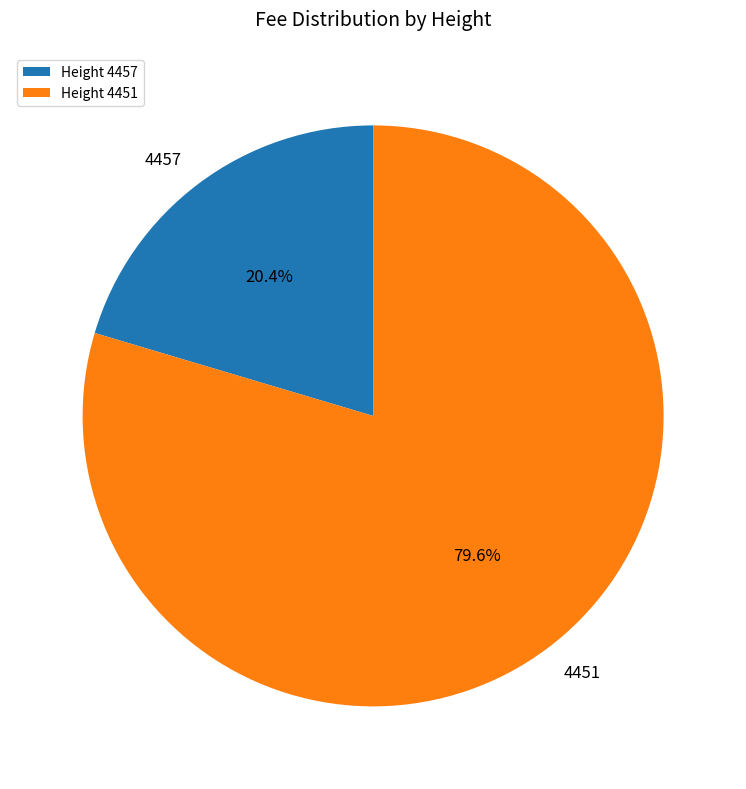

Count the number of slices in the pie.

2